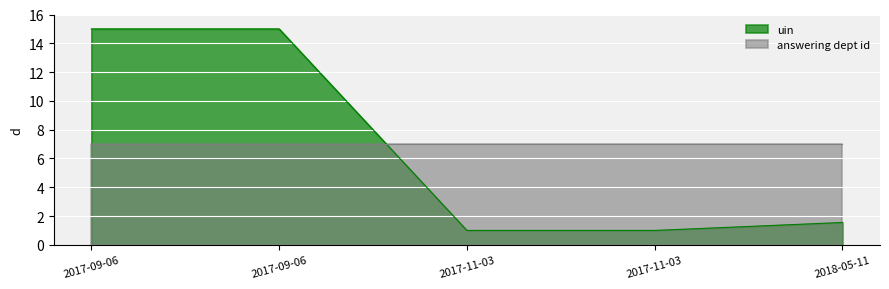

What is the average value?

6.7